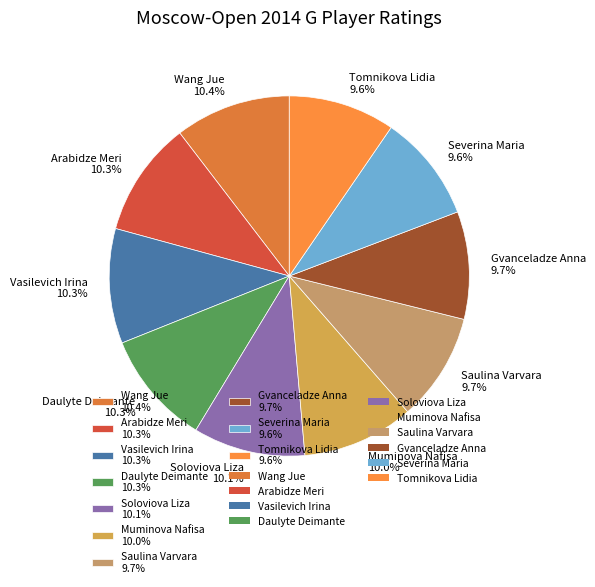

Do Gvanceladze Anna and Daulyte Deimante together represent more than half of the pie?

No